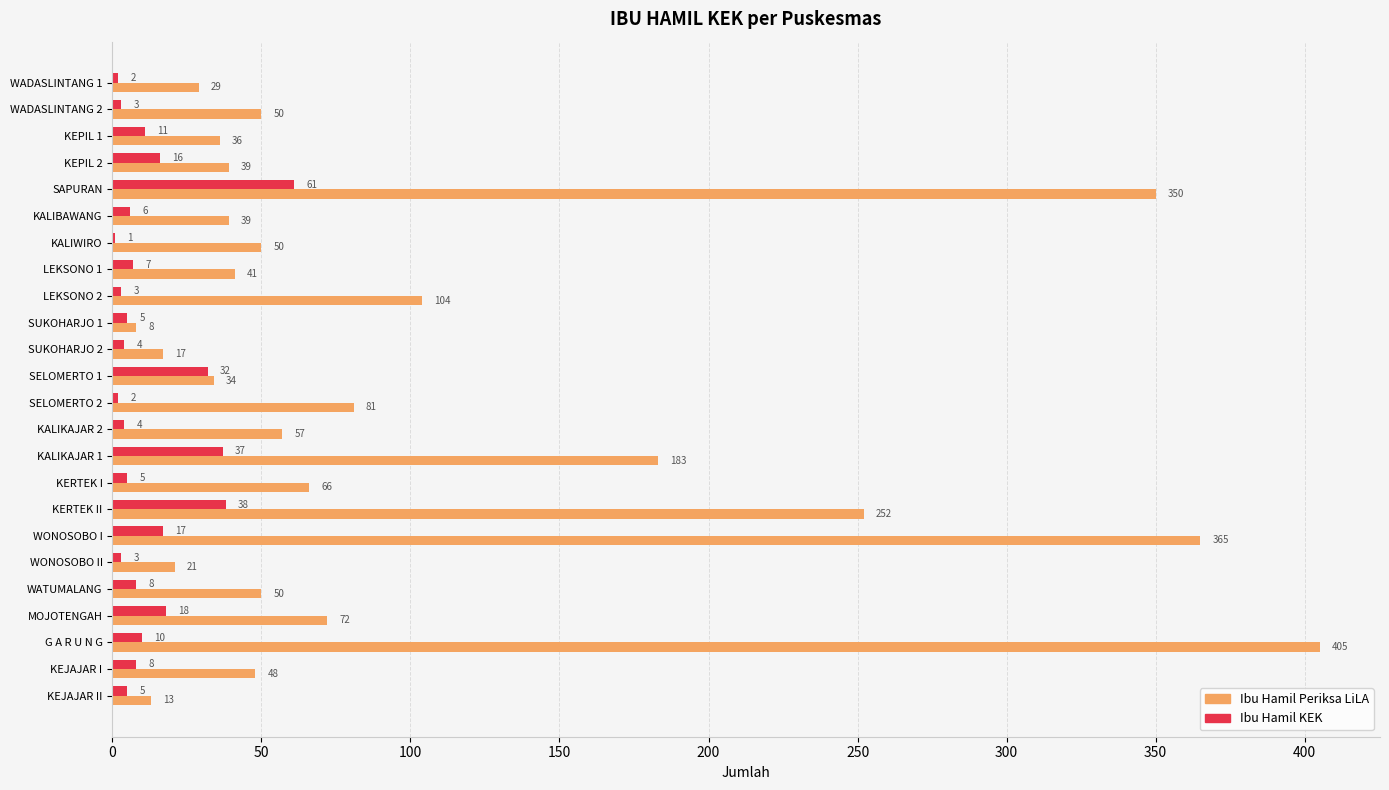

Is it true that Ibu Hamil KEK equals 4 at KALIKAJAR 2?

True